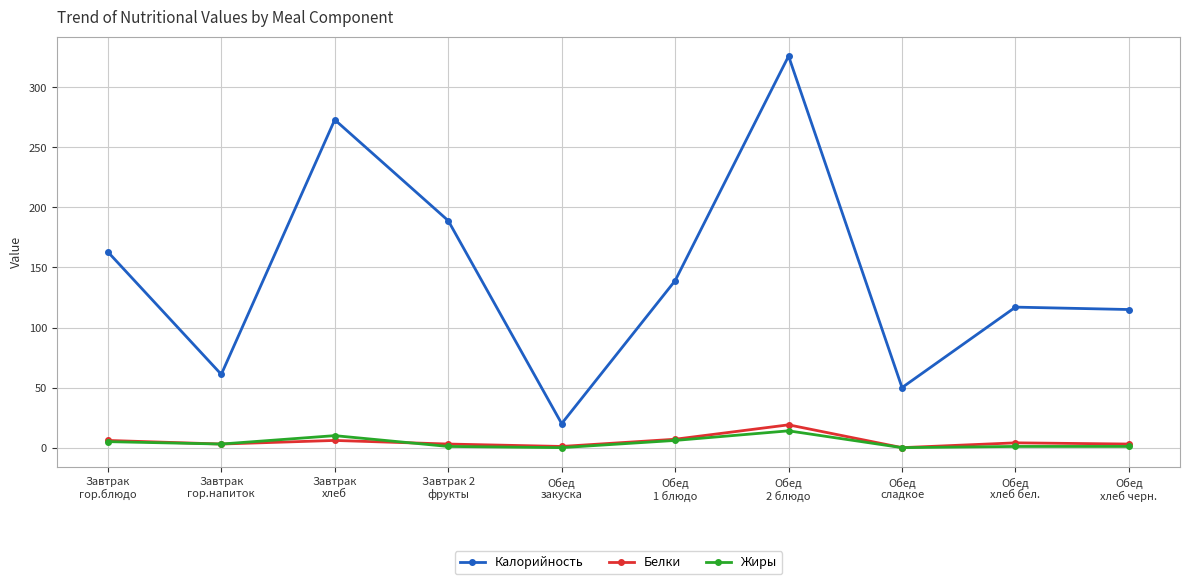

What are all the series names shown in the legend?

Калорийность, Белки, Жиры